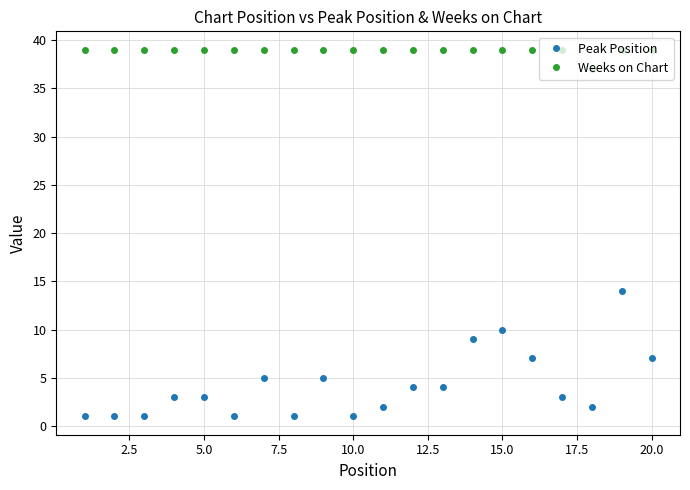

At how many categories does at least one series exceed 27?

20